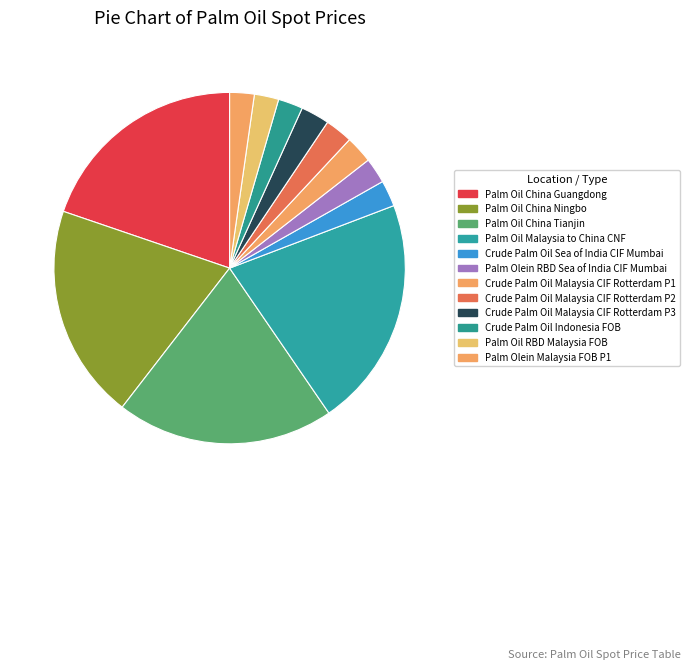

To the nearest percent, what percentage of the pie is Palm Olein RBD Sea of India CIF Mumbai?

2%